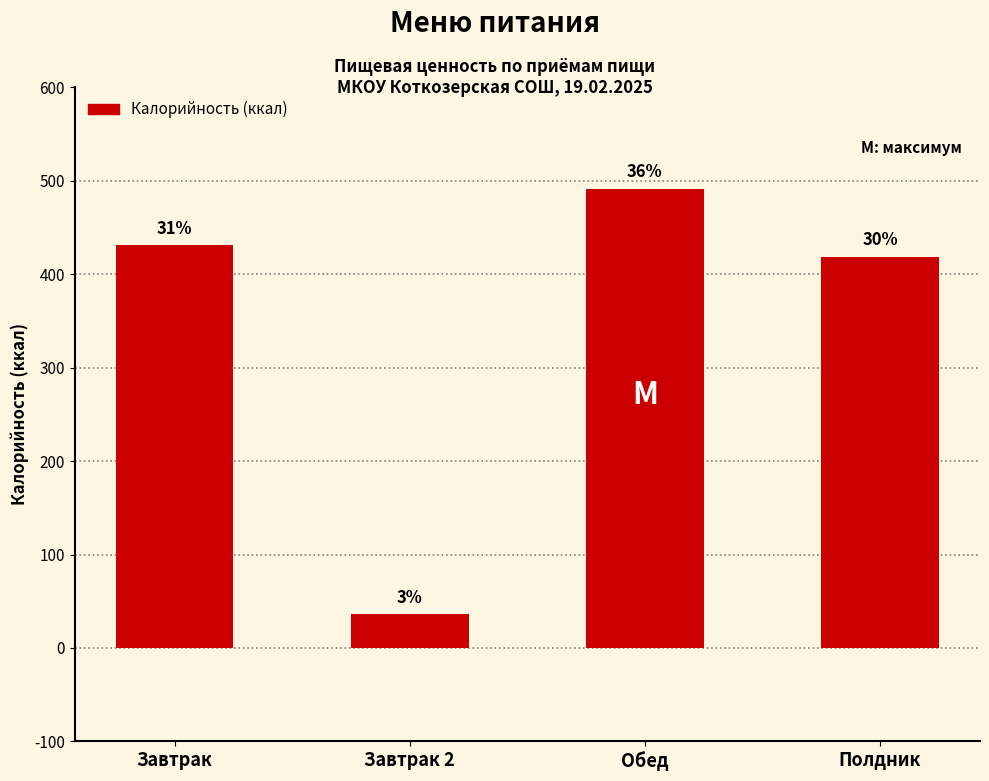

Approximately how many times larger is the value at Обед compared to Завтрак?

1.1